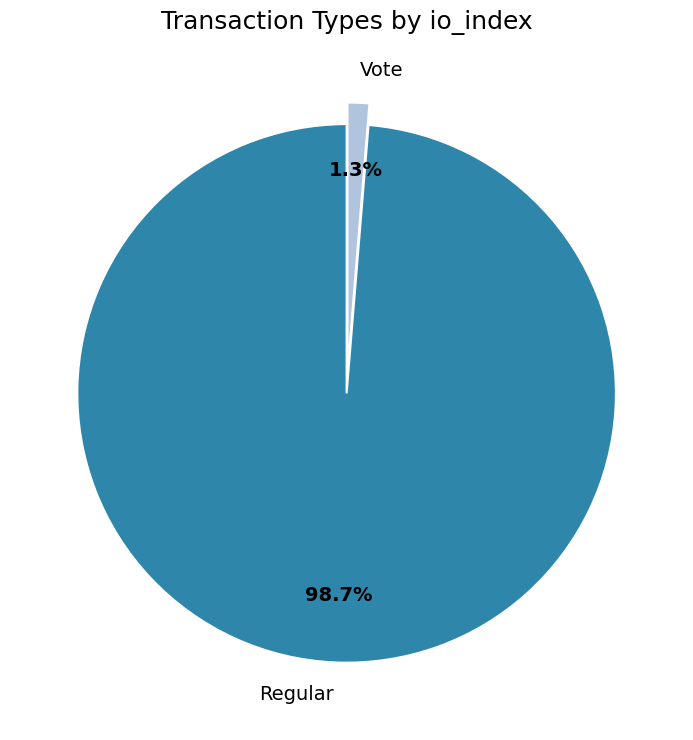

Count the number of slices in the pie.

2